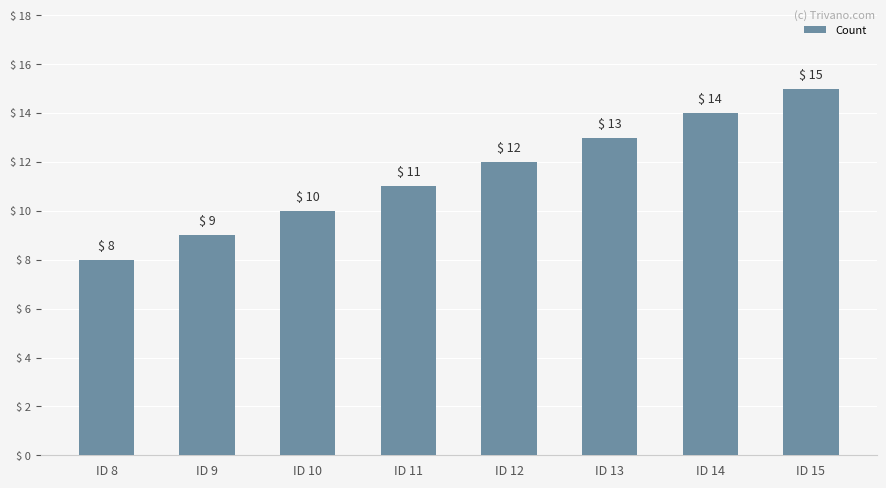

Approximately how many times larger is the value at ID 13 compared to ID 10?

1.3